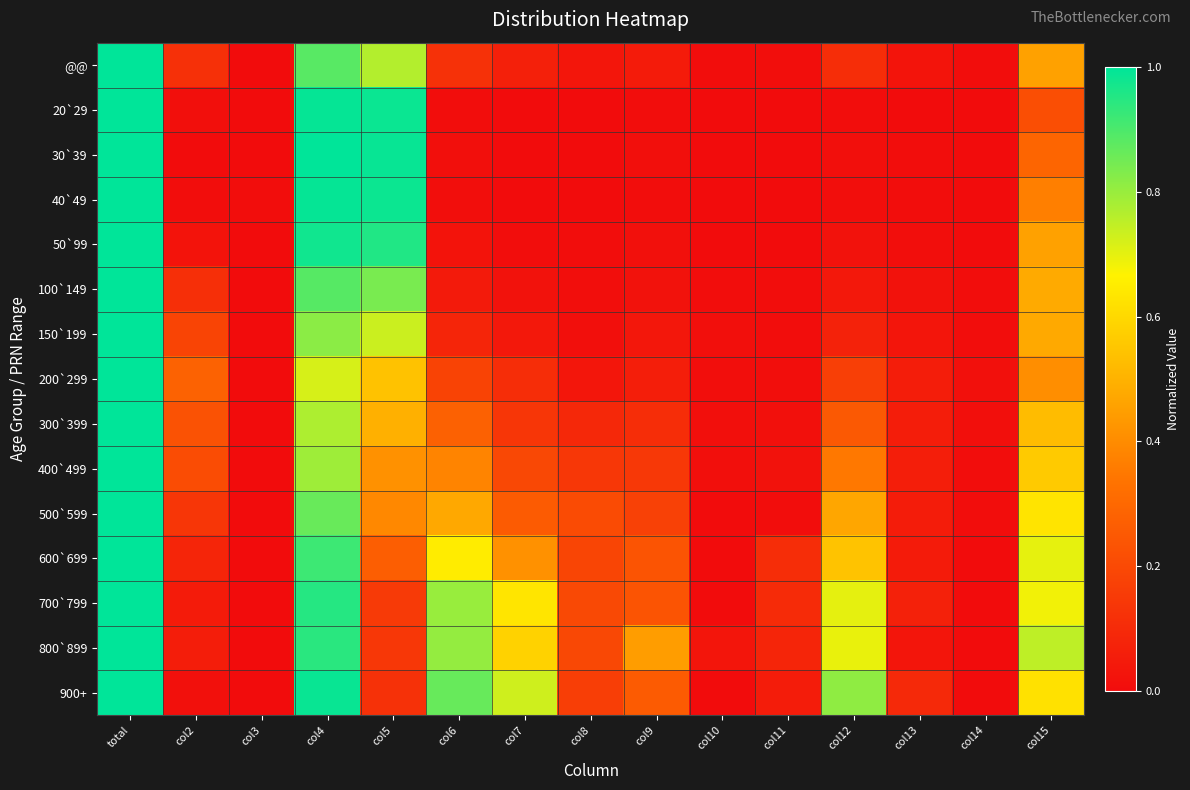

Between col6 and col4, which is larger?

col4